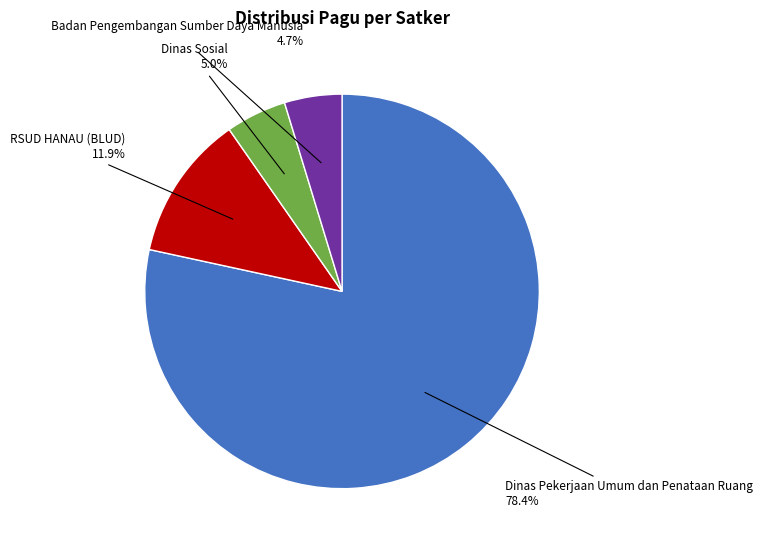

To the nearest percent, what is the average slice percentage?

25%